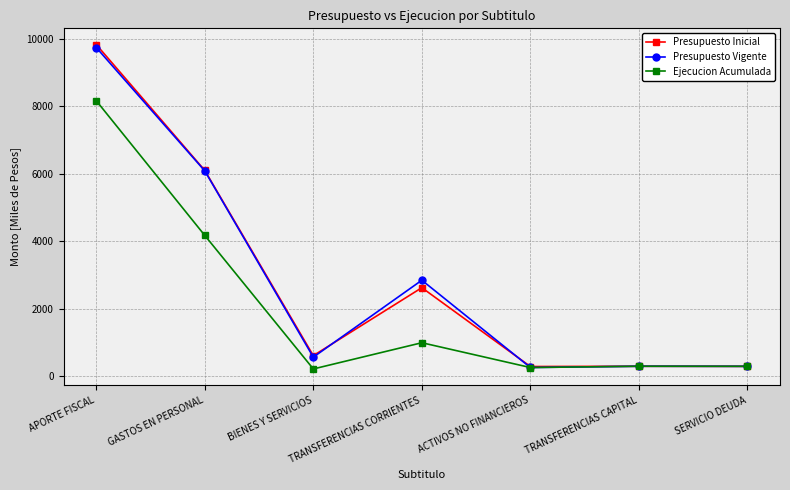

The Presupuesto Vigente series shows 263 at ACTIVOS NO FINANCIEROS. True or false?

True